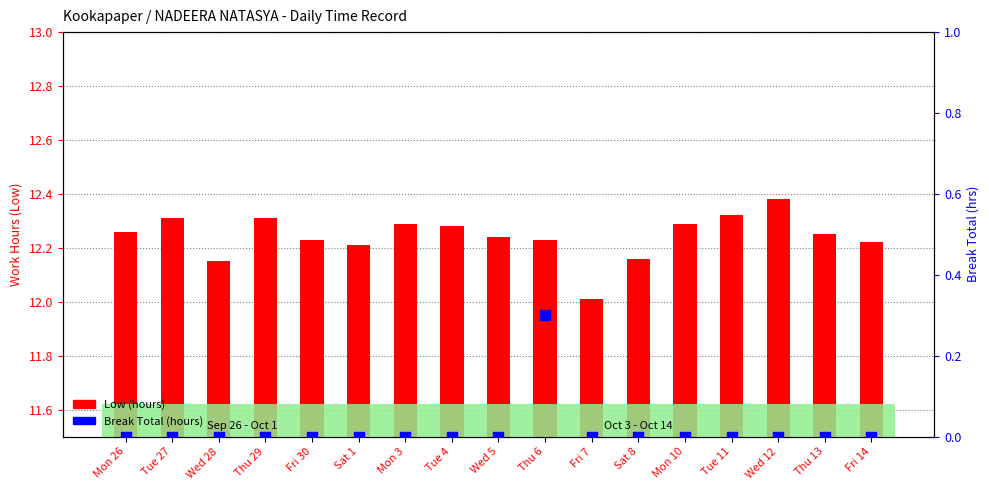

At how many categories does at least one series exceed 2?

17